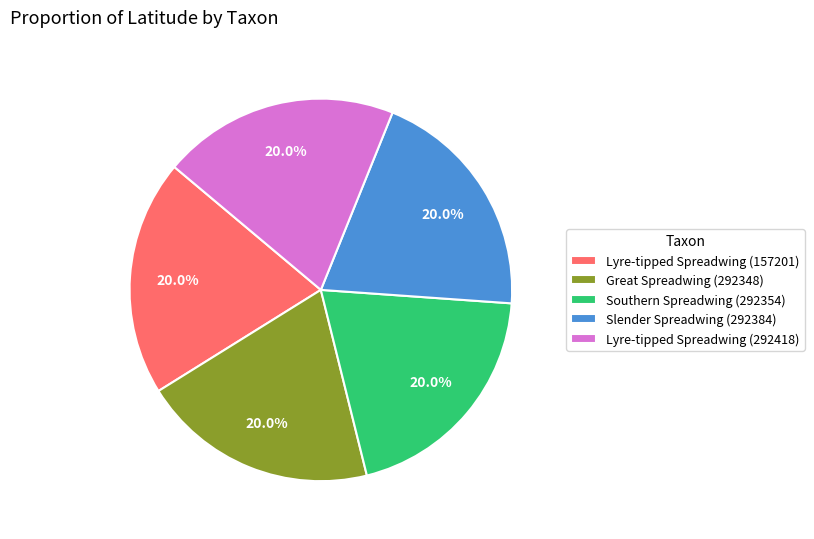

How many slices are in this pie chart?

5